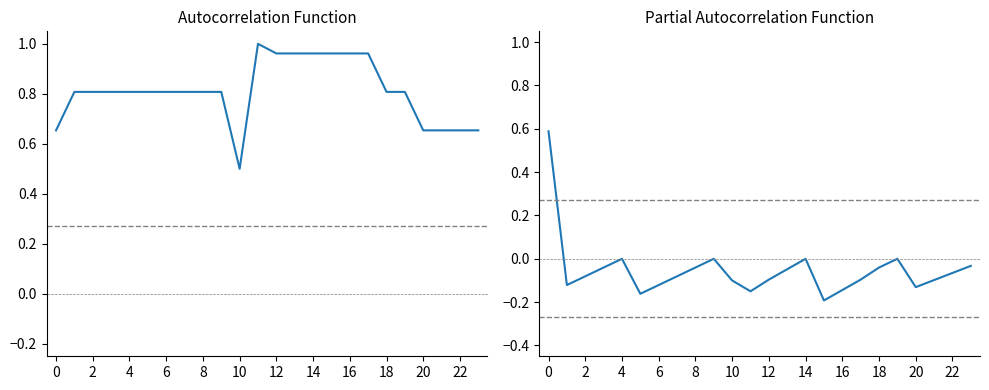

True or false: ACF has more than 0 interior local peaks.

True